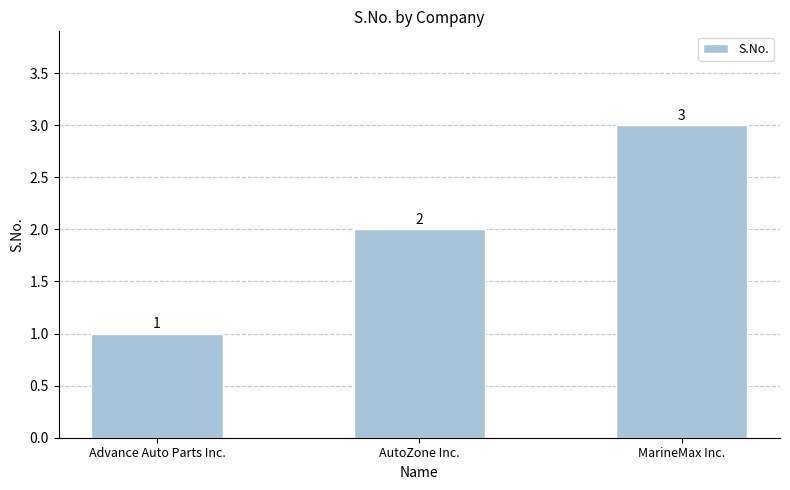

List the labels in order of value, smallest first.

Advance Auto Parts Inc., AutoZone Inc., MarineMax Inc.